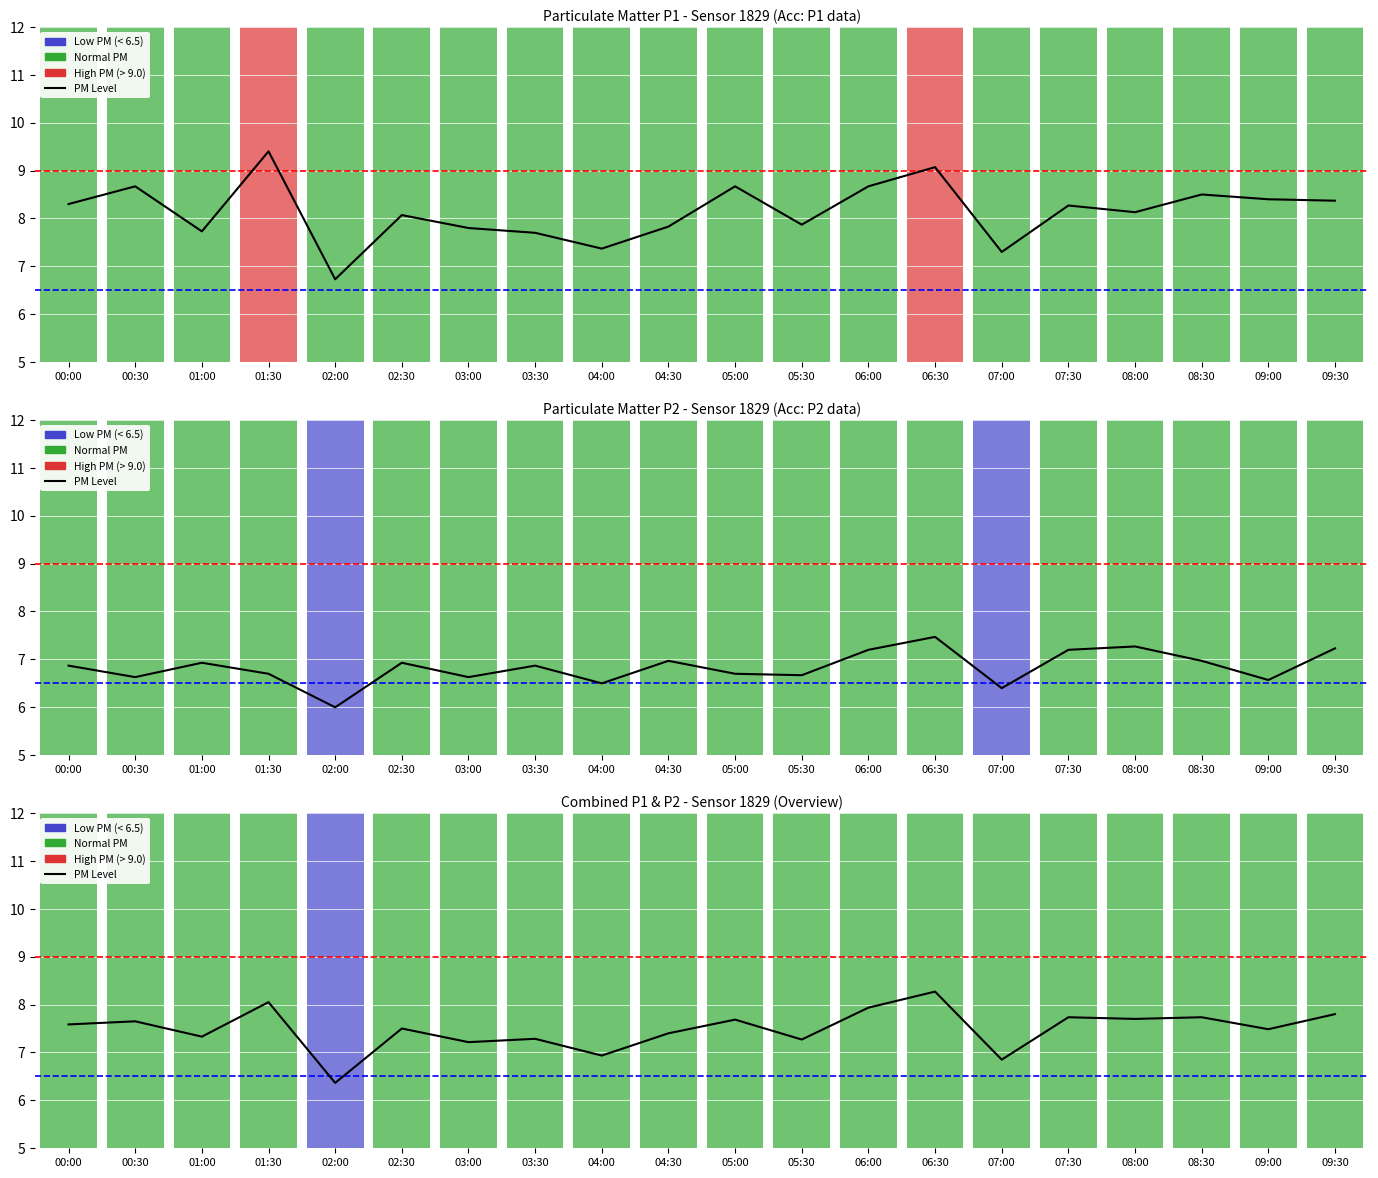

The value at 00:00 is 4.5. True or false?

False